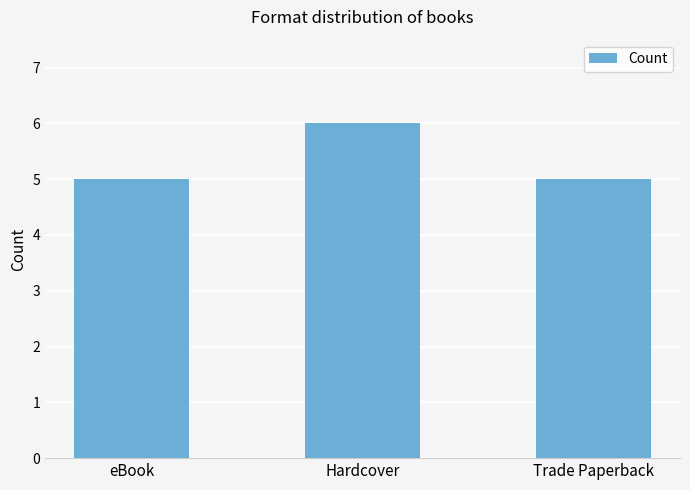

What is the ratio of the value at Trade Paperback to the value at Hardcover?

0.8